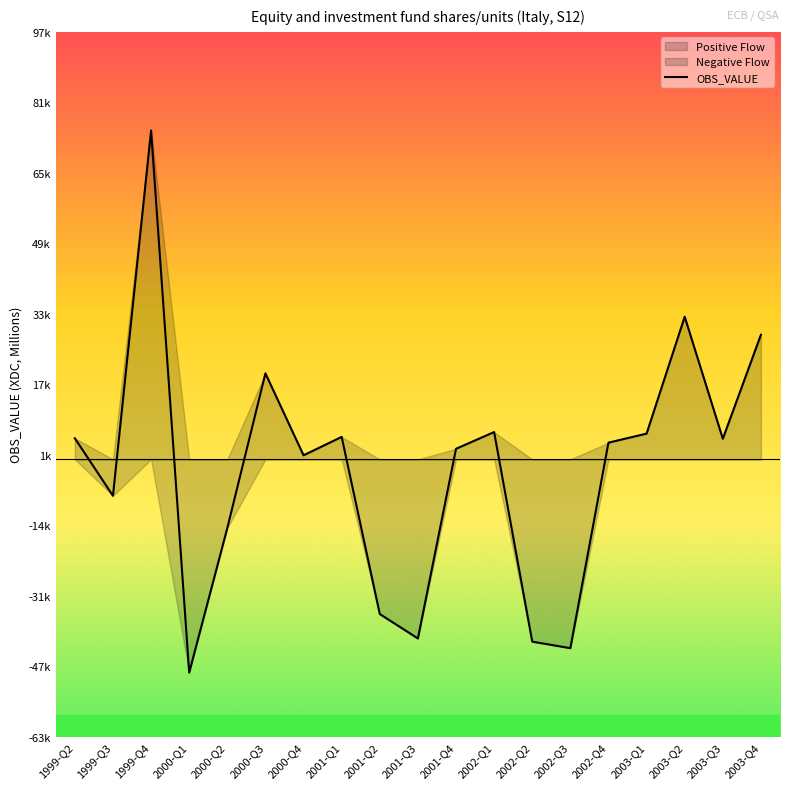

True or false: the data shows 2393 at 2001-Q4.

True